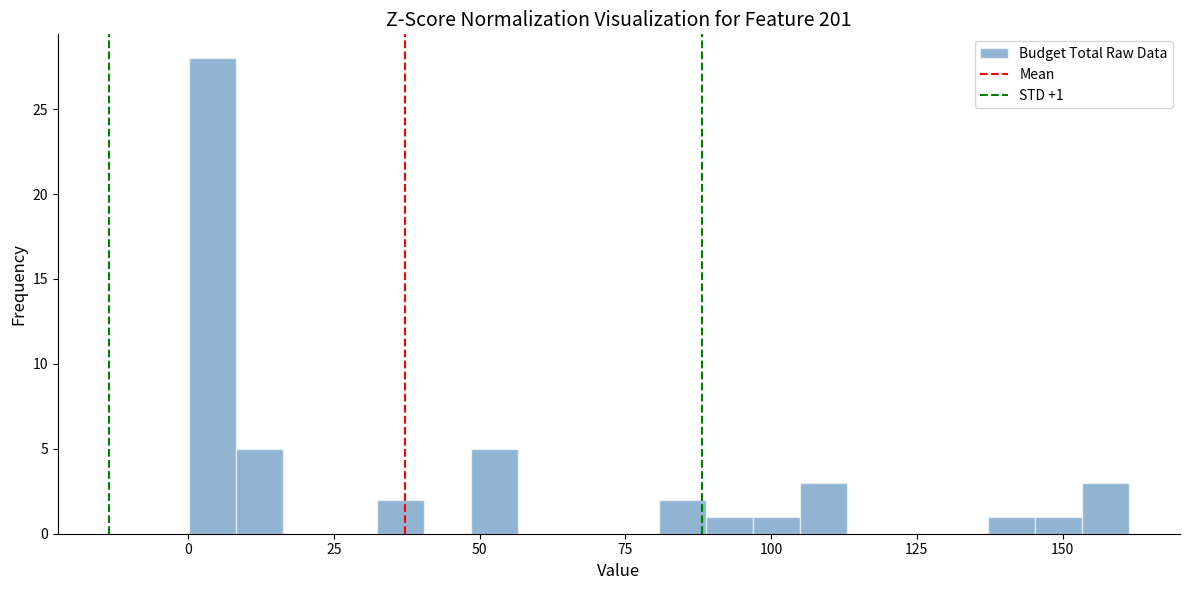

Read against the x-axis, roughly where is the centre of the tallest bar?

5